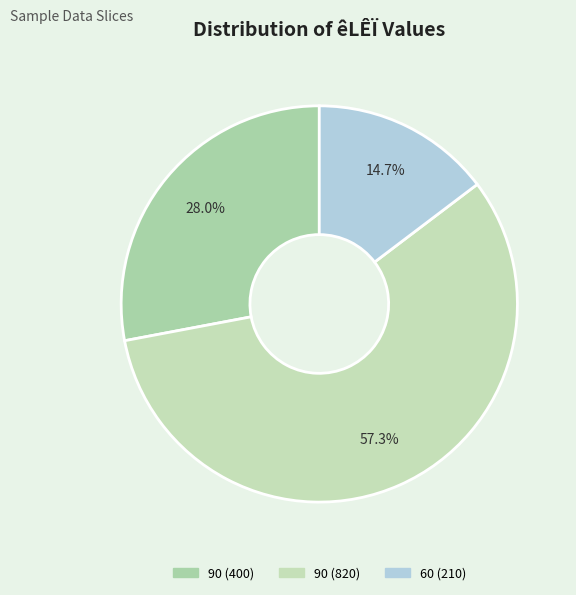

Which slice is the largest?

90 (820)